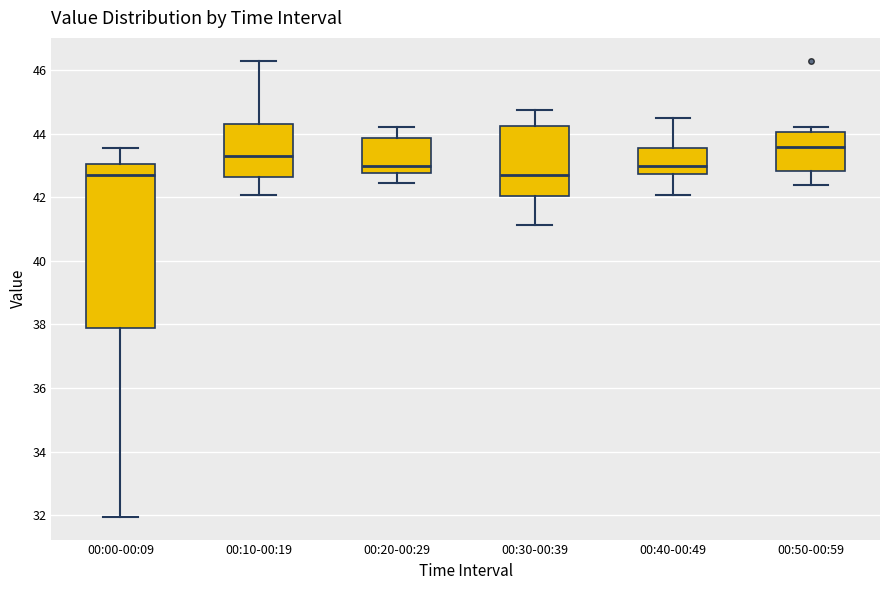

Where is the upper edge of the box for 00:50-00:59 on the y-axis? The values are not printed on the chart, so give them approximately, as read against the axis.

44.0